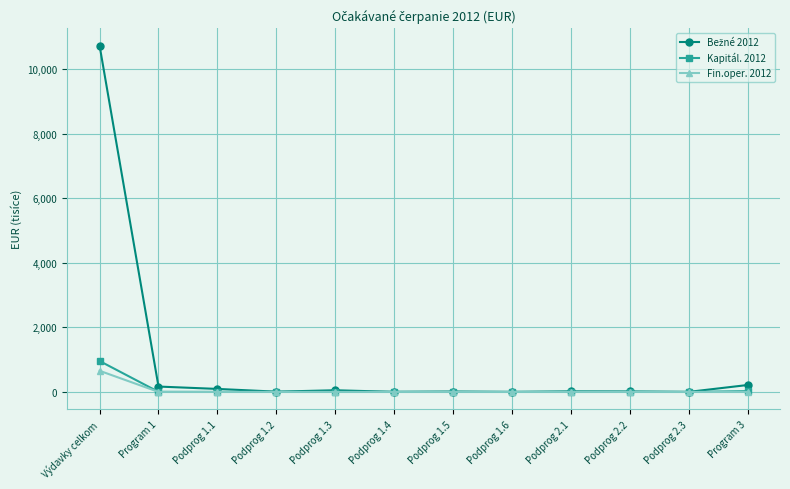

What is the difference between the highest and lowest values at Program 3?

214.0